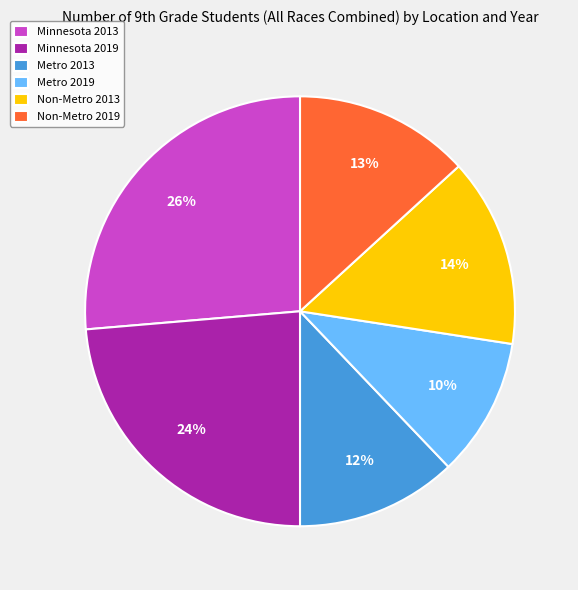

Rank the categories by value from lowest to highest.

Metro 2019, Metro 2013, Non-Metro 2019, Non-Metro 2013, Minnesota 2019, Minnesota 2013